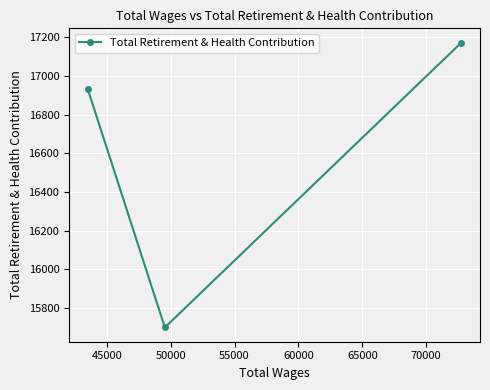

What is the difference between the maximum and minimum values?

1475